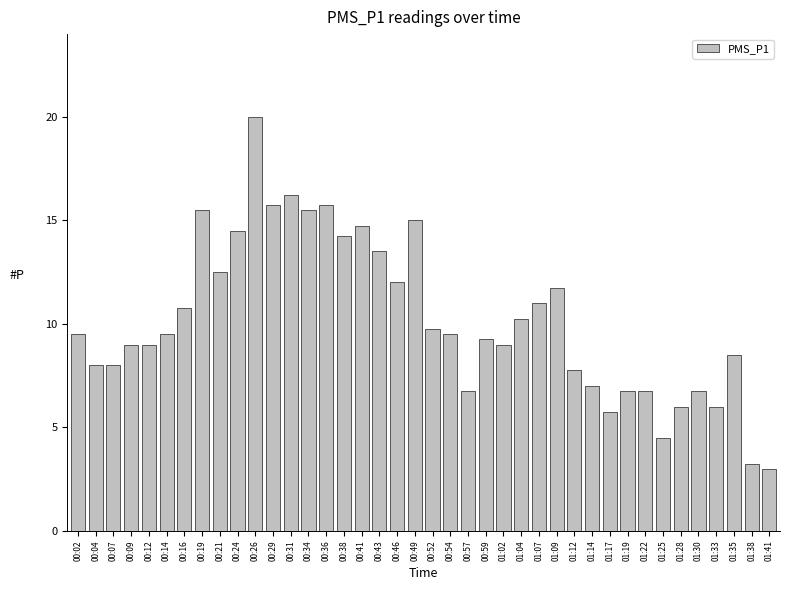

Does the chart contain any negative values?

No